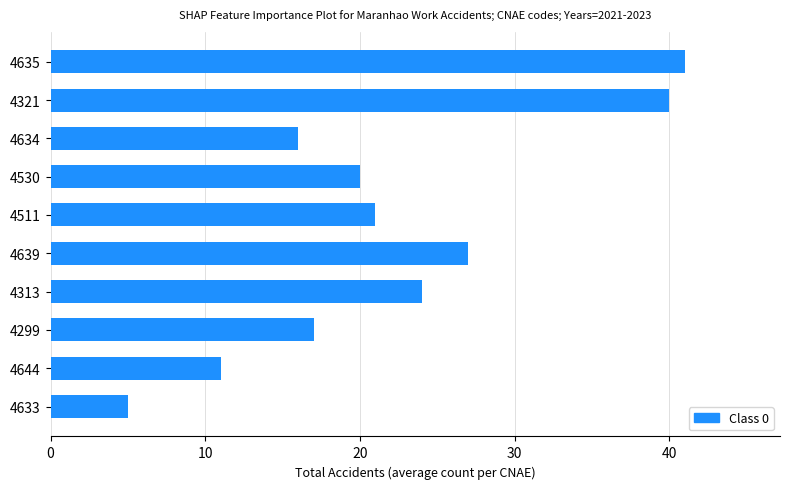

Rank the categories by value from lowest to highest.

4633, 4644, 4634, 4299, 4530, 4511, 4313, 4639, 4321, 4635